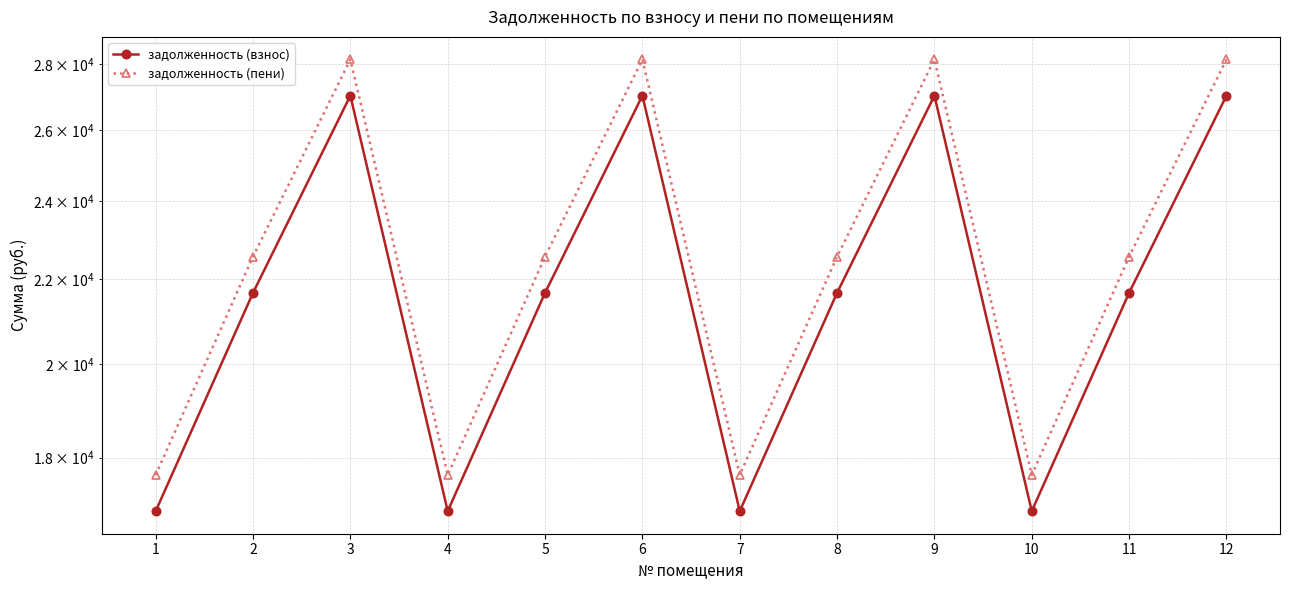

What are all the series names shown in the legend?

задолженность (взнос), задолженность (пени)